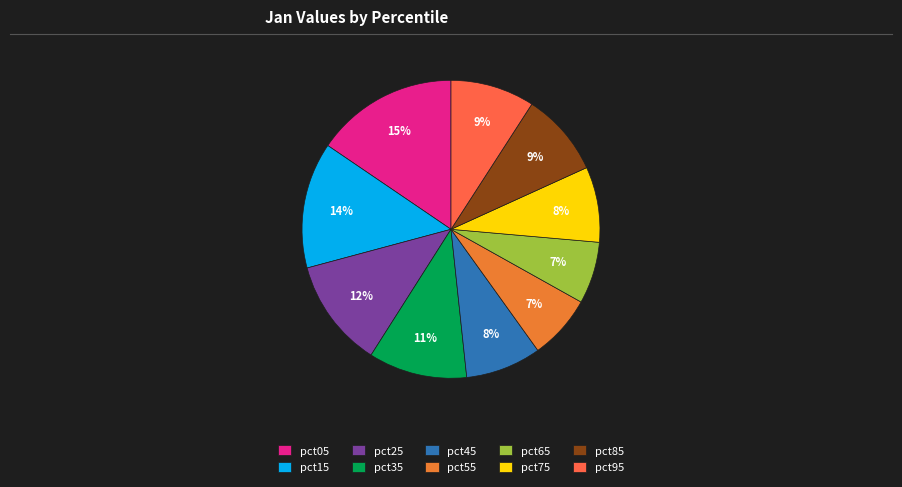

Is there any slice that represents more than half of the pie?

No